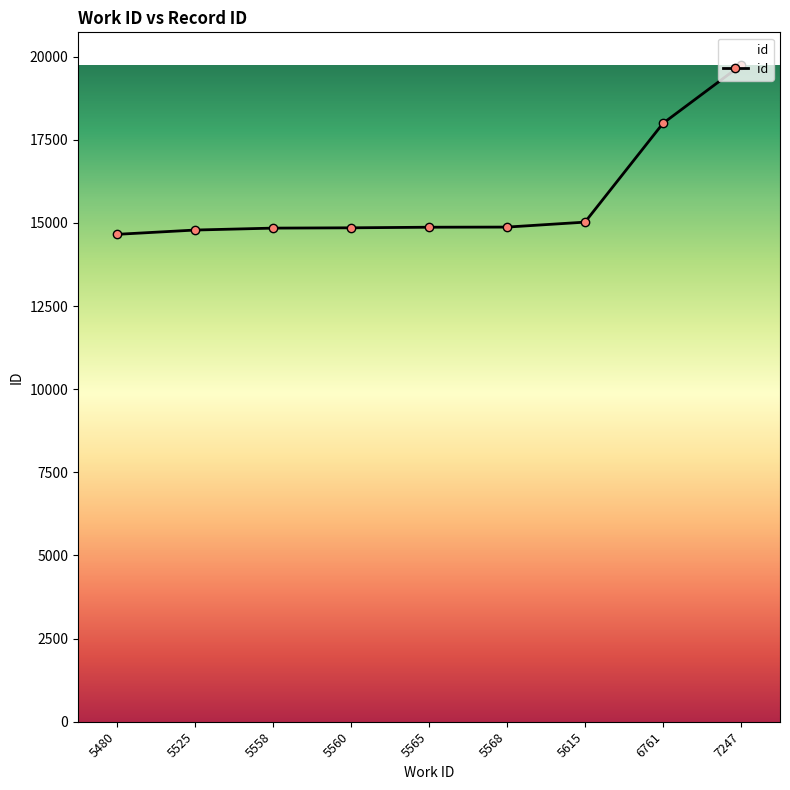

The chart shows a value of 14788 at 5525. True or false?

True